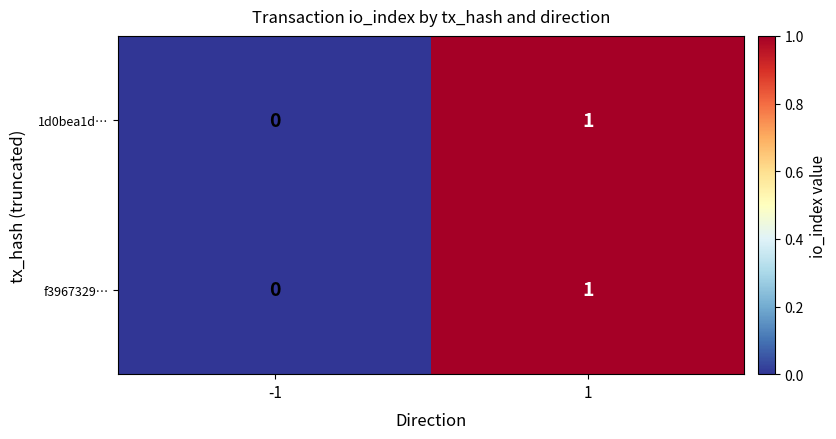

At which category is the sum across all series the highest?

1